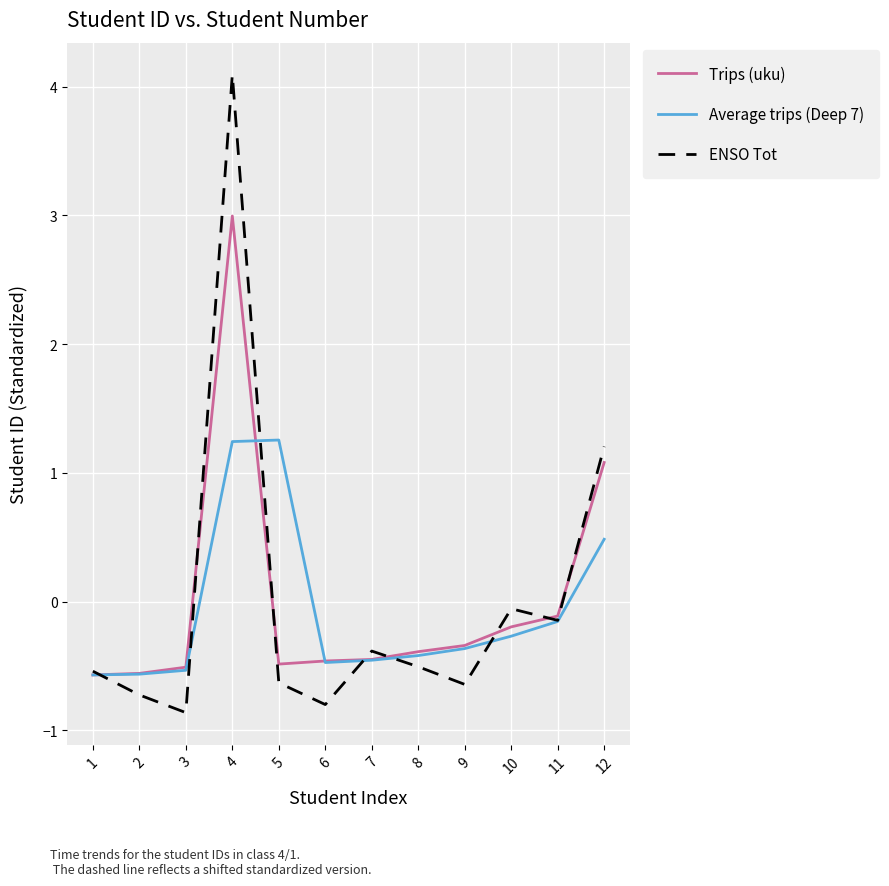

What are all the series names shown in the legend?

Trips (uku), Average trips (Deep 7), ENSO Tot